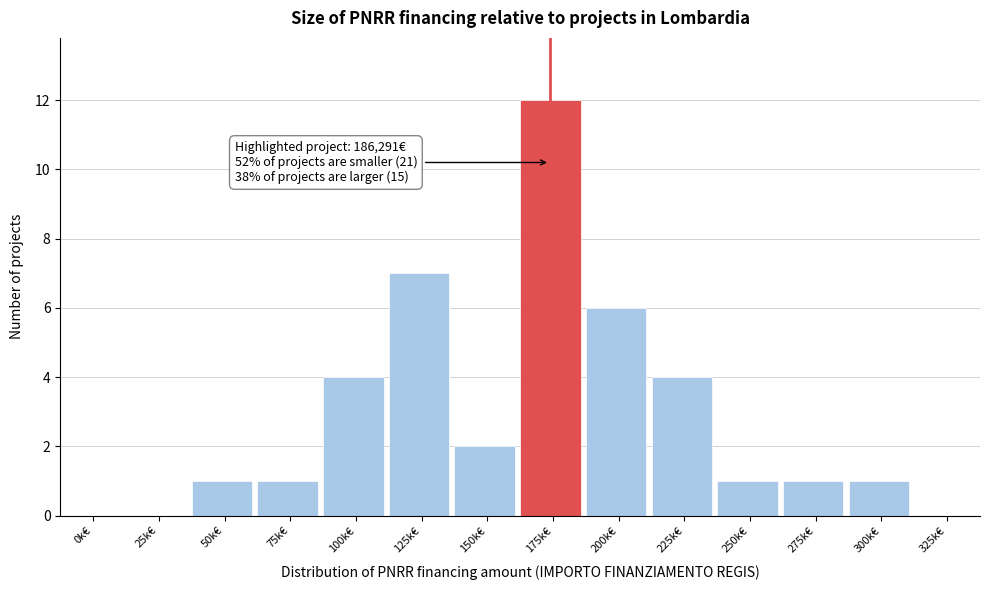

Reading right to left, extract all data points from this chart.

325k€=0	300k€=1	275k€=1	250k€=1	225k€=4	200k€=6	175k€=12	150k€=2	125k€=7	100k€=4	75k€=1	50k€=1	25k€=0	0k€=0